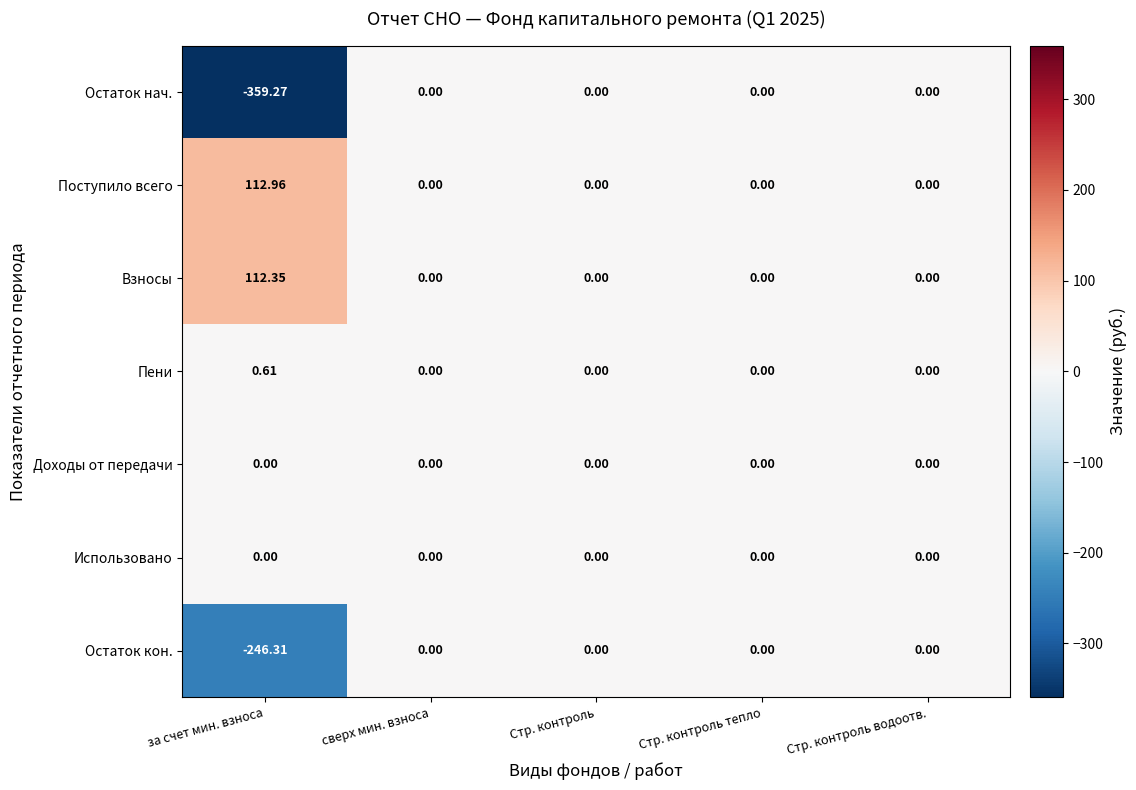

How many series are shown in this chart?

7